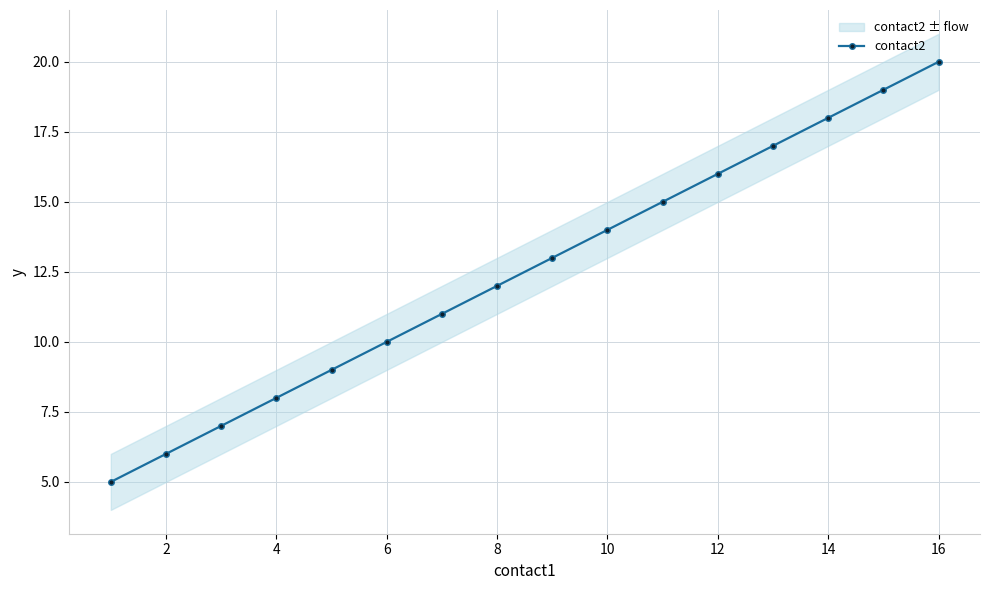

What is the minimum value for contact2?

5